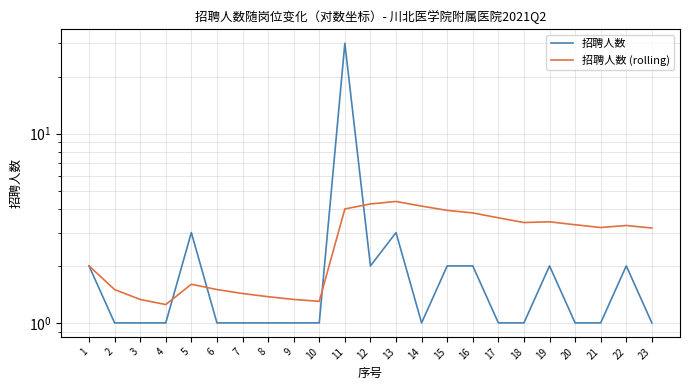

True or false: 招聘人数 and 招聘人数 (rolling) intersect in this chart.

True